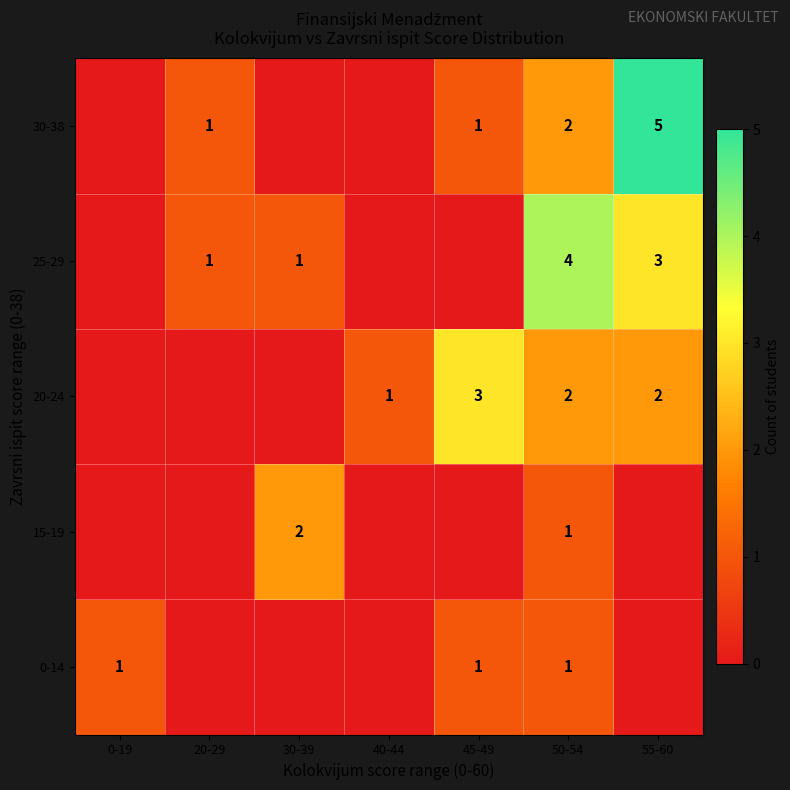

At which category is the sum across all series the highest?

50-54